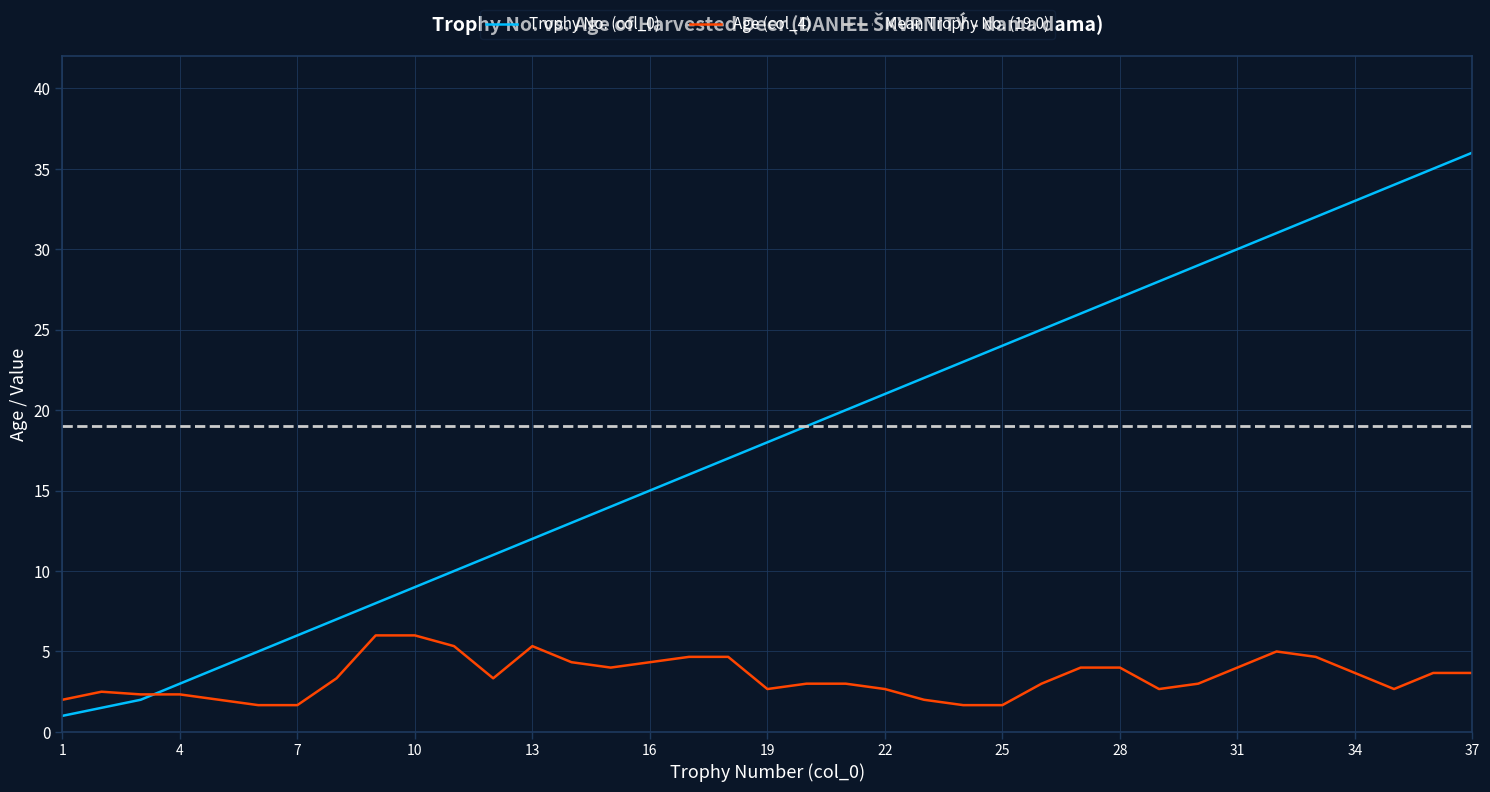

What is the difference between the second highest and second lowest values?

33.5